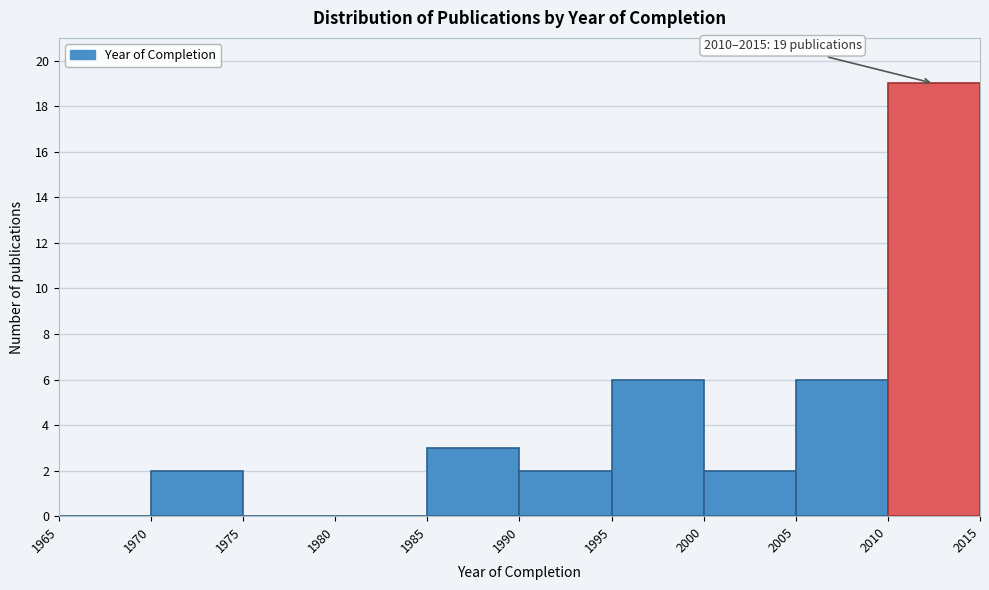

Over which range of the x-axis is the bar tallest?

2010 to 2015